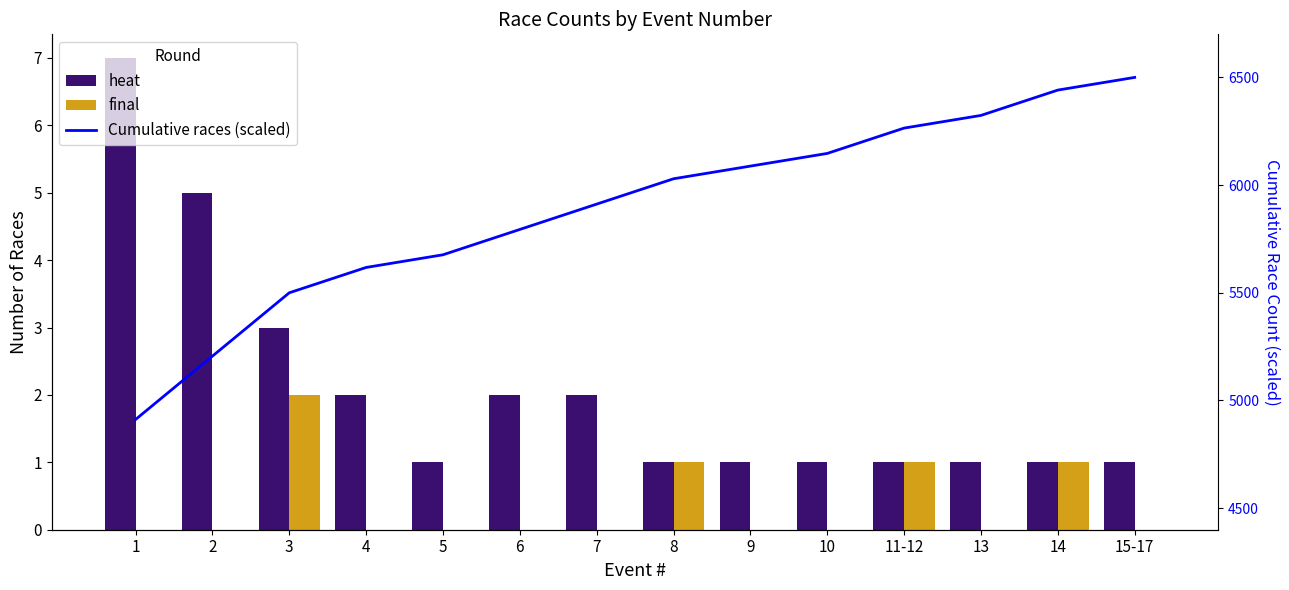

At which category is the sum across all series the highest?

15-17